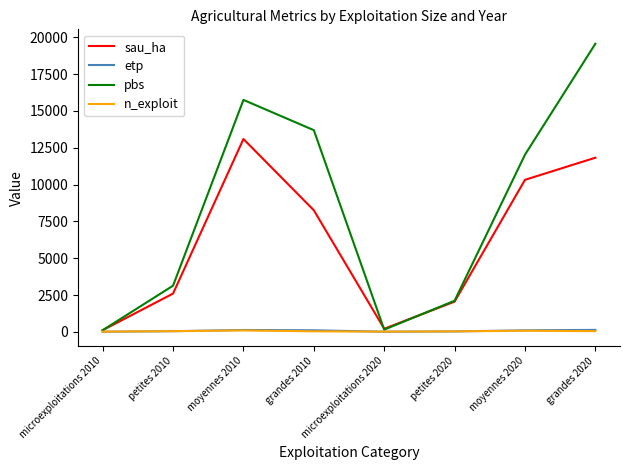

Where is the first local maximum for sau_ha?

moyennes 2010